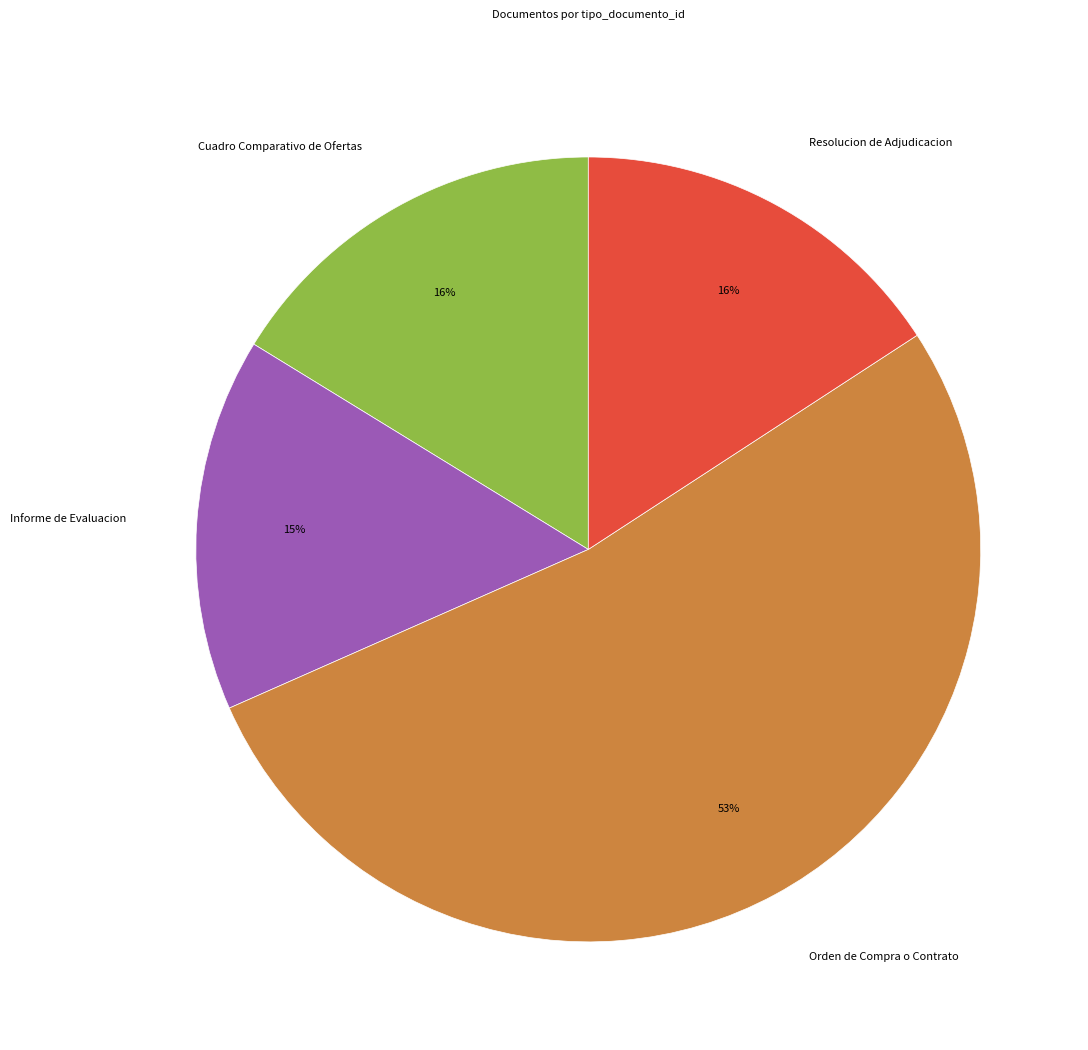

Approximately how many times larger is the value at Informe de Evaluacion compared to Cuadro Comparativo de Ofertas?

0.9